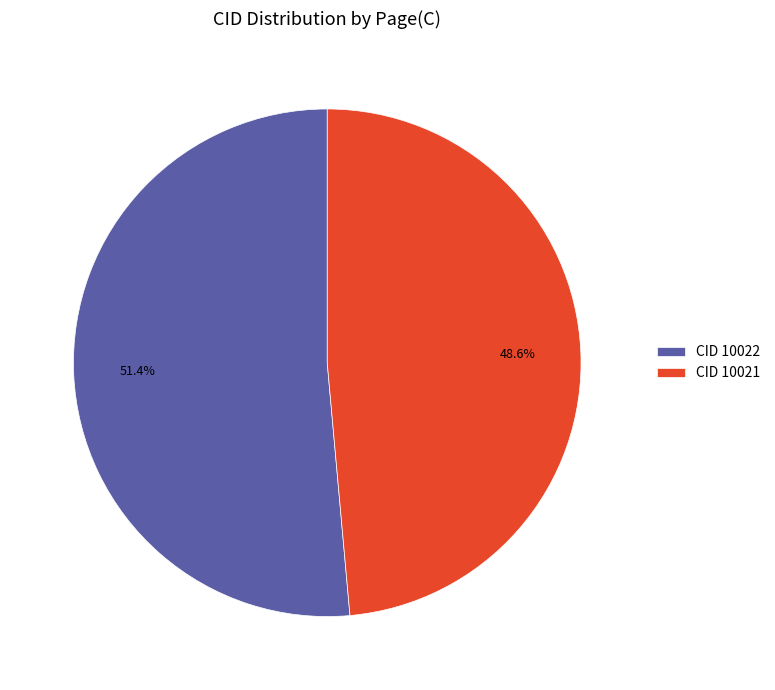

Rank the categories by value from lowest to highest.

CID 10021, CID 10022